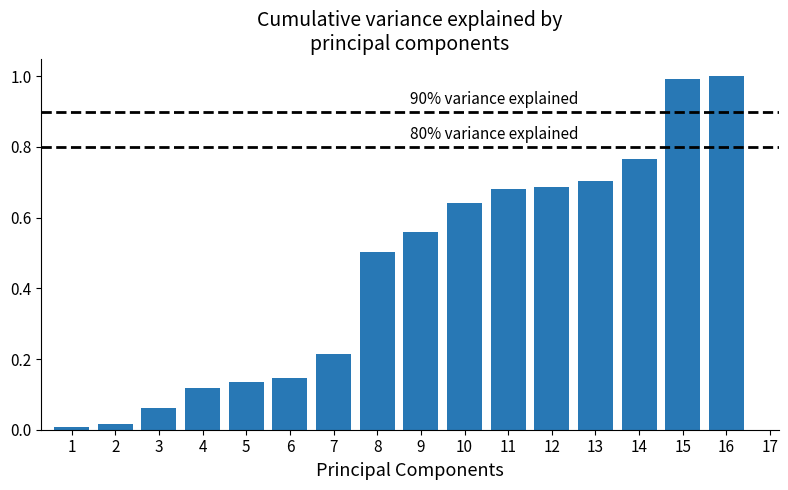

What is the maximum value shown in the chart?

1.0